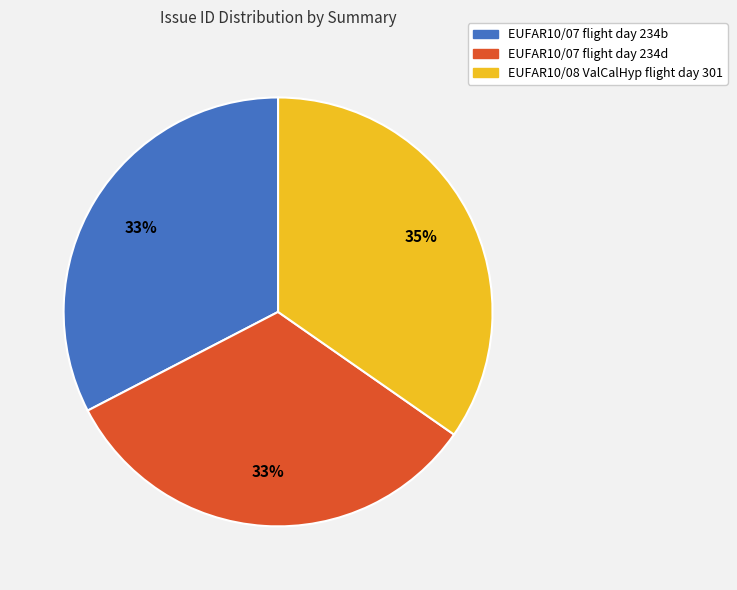

To the nearest percent, what percentage of the pie is EUFAR10/07 flight day 234b?

33%